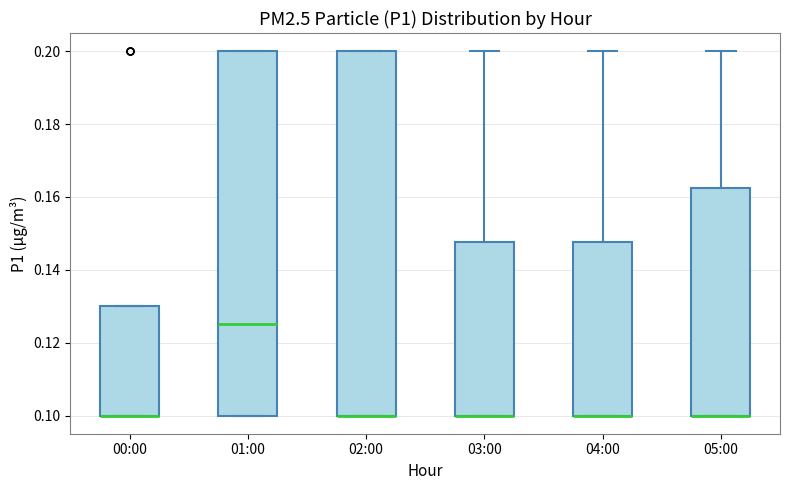

Where is the upper edge of the box for 01:00 on the y-axis? The values are not printed on the chart, so give them approximately, as read against the axis.

0.200